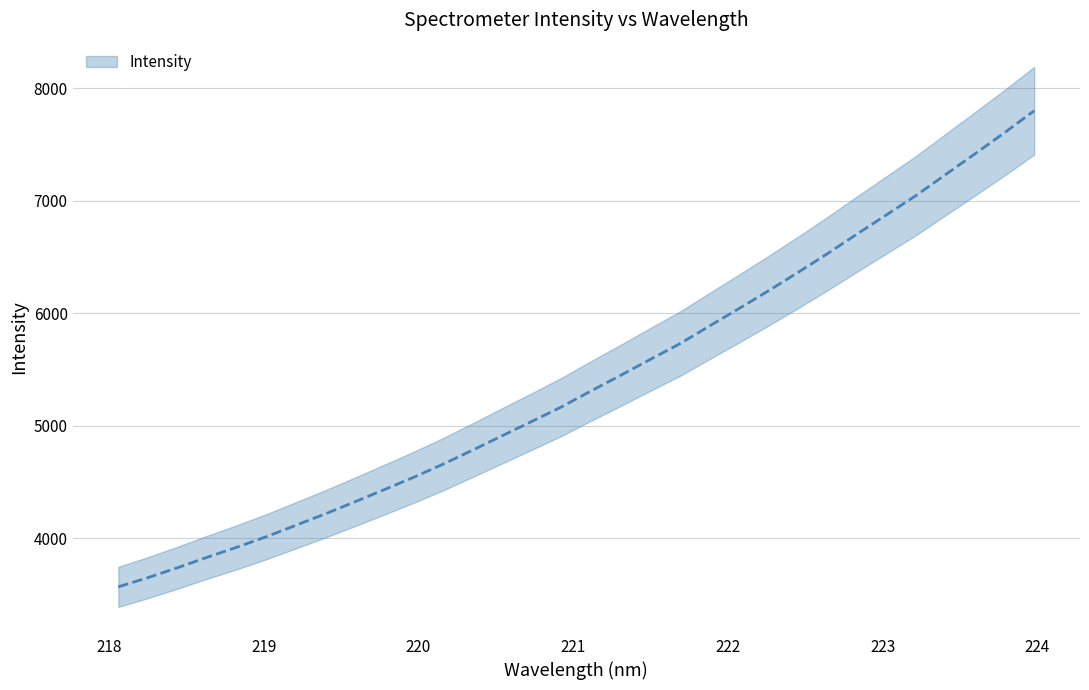

What is the value of the 25th point from the left?

6530.4